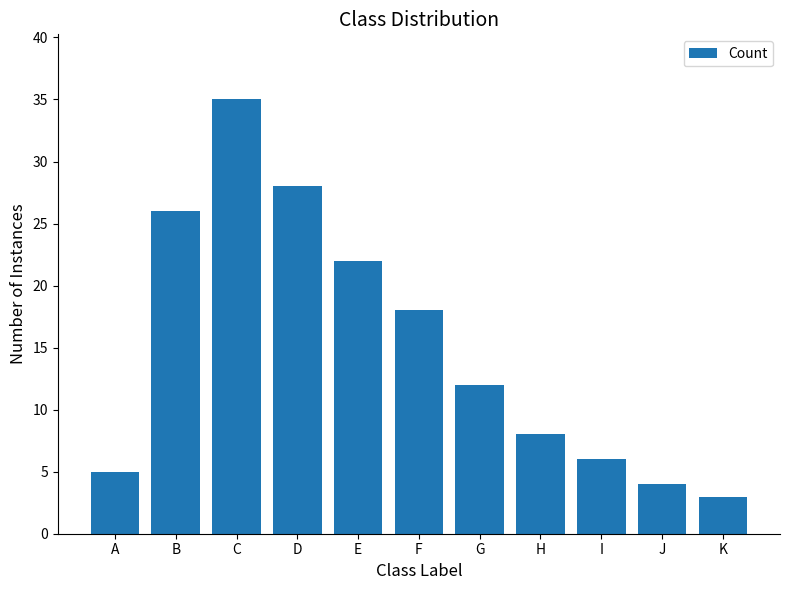

What is the difference between the maximum and minimum values?

32